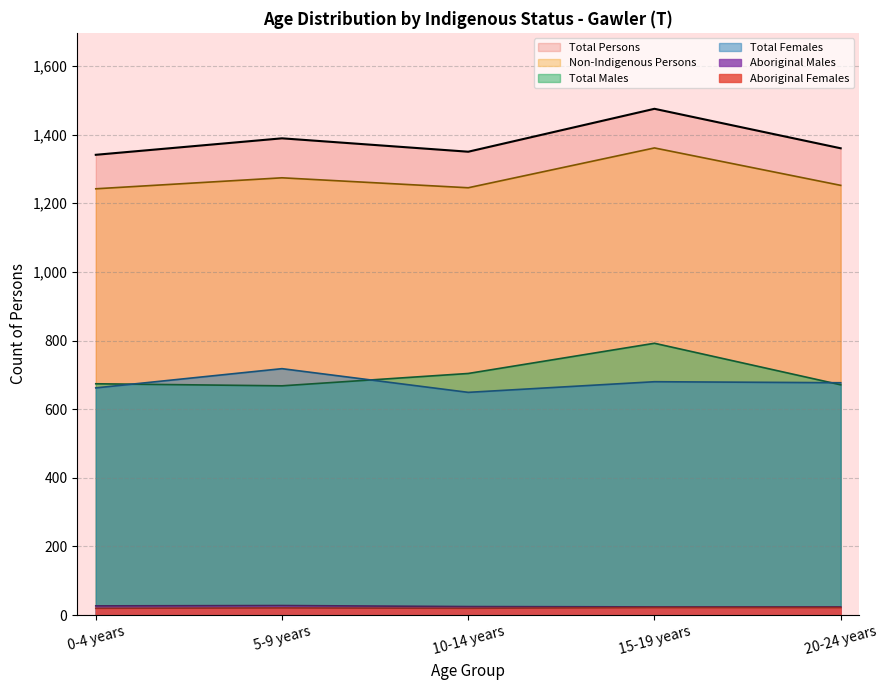

True or false: Aboriginal Females has more than 1 interior local peaks.

False